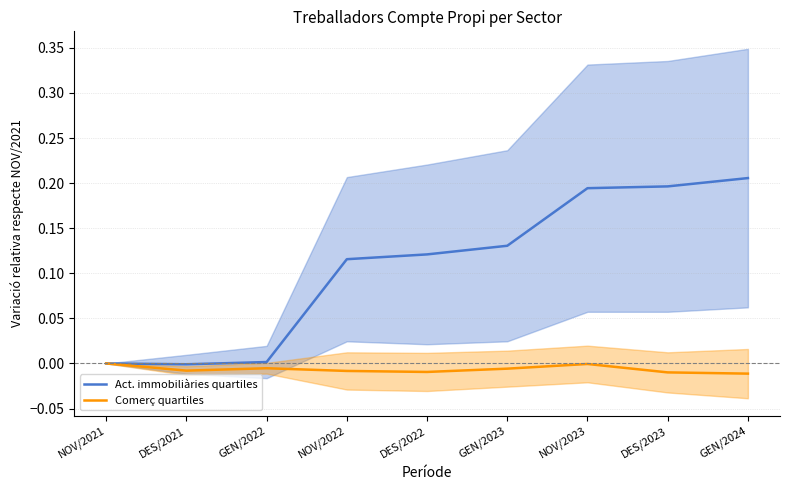

List the labels in order of Act. immobiliàries quartiles value, largest first.

GEN/2024, DES/2023, NOV/2023, GEN/2023, DES/2022, NOV/2022, GEN/2022, NOV/2021, DES/2021